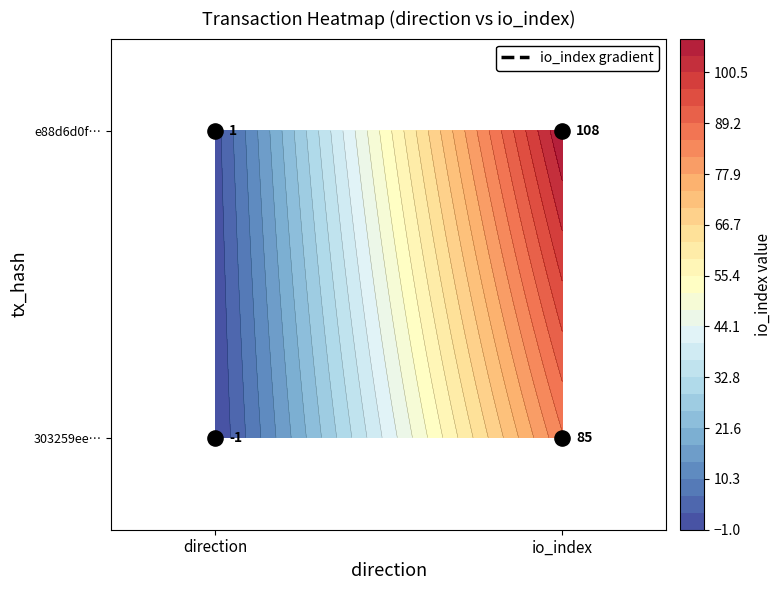

What is the average value of the e88d6d0f732bf90324e5d945e7d2b5732f9bbe9 series?

54